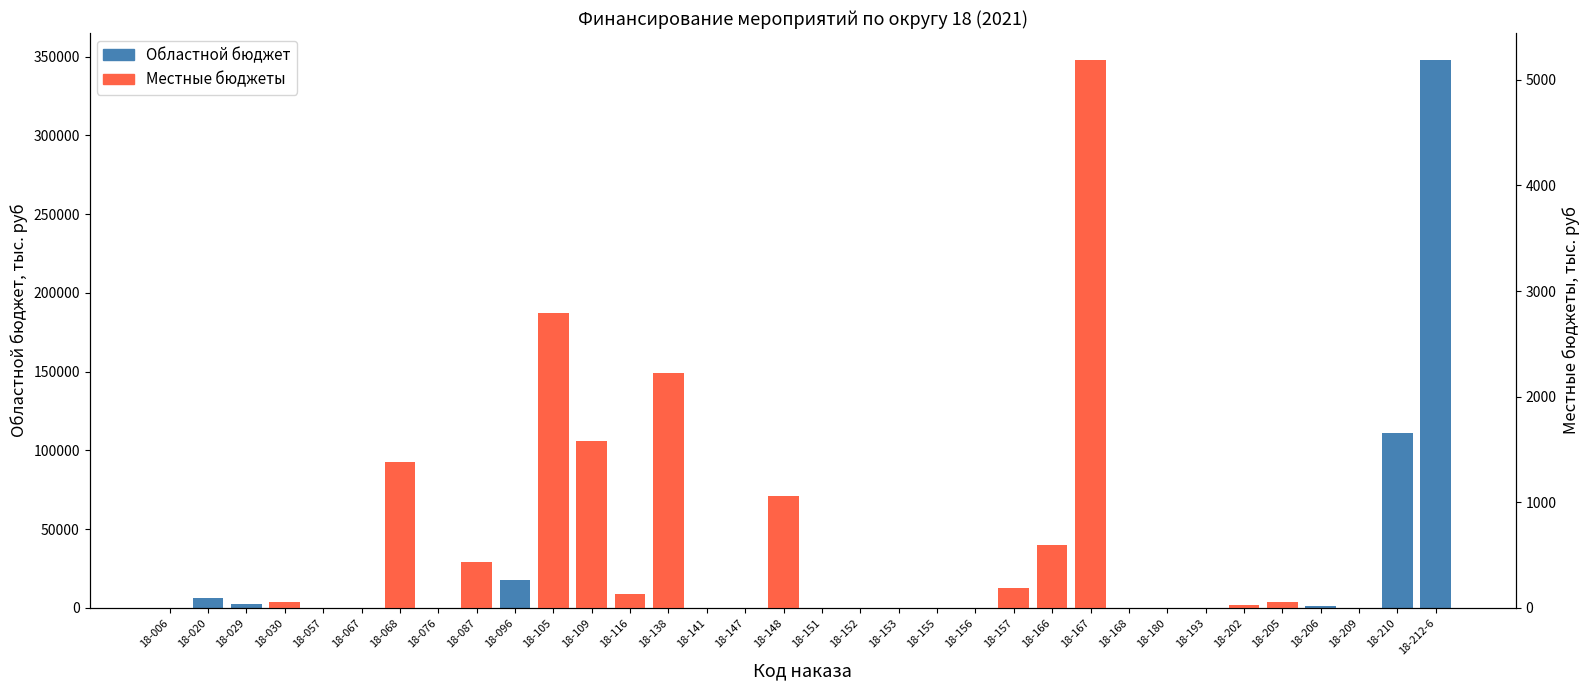

What position from the left is 18-020?

2